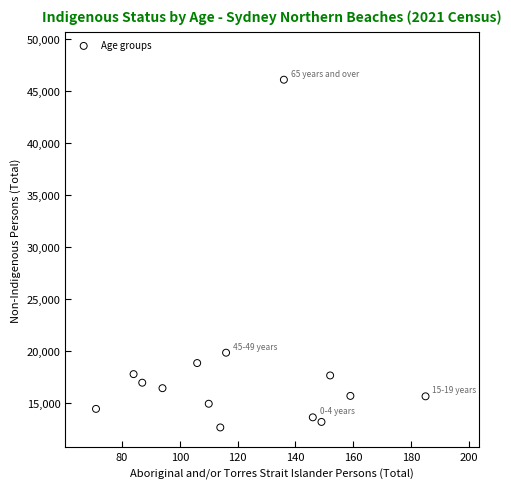

What Y value in the scatter plot is closest to 29388?

19870